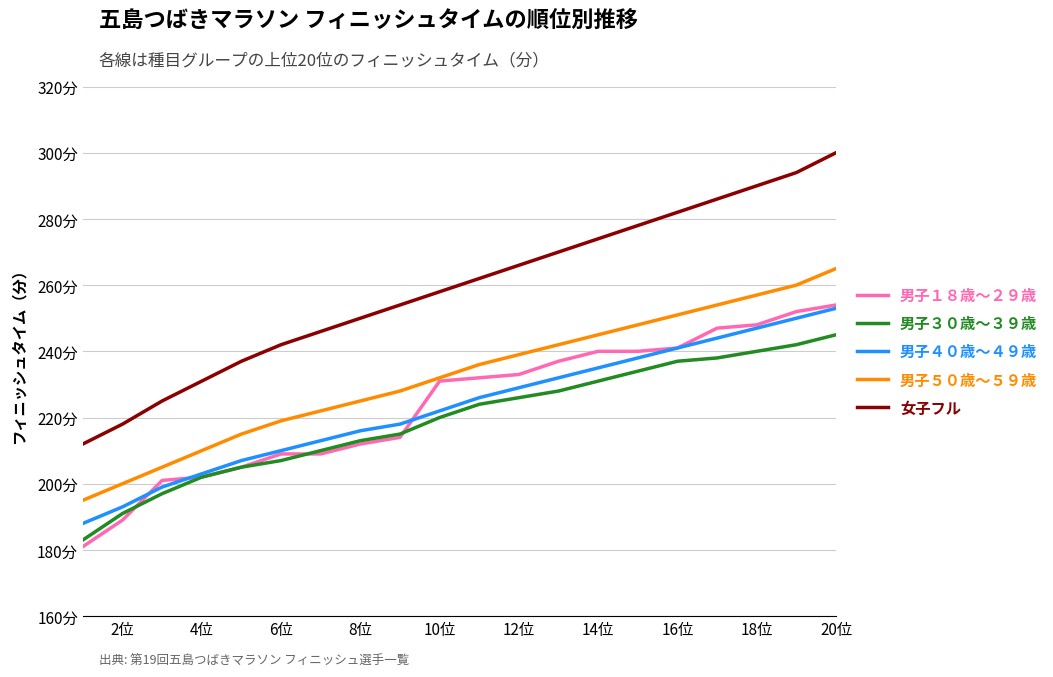

Does the chart have visible grid lines?

Yes